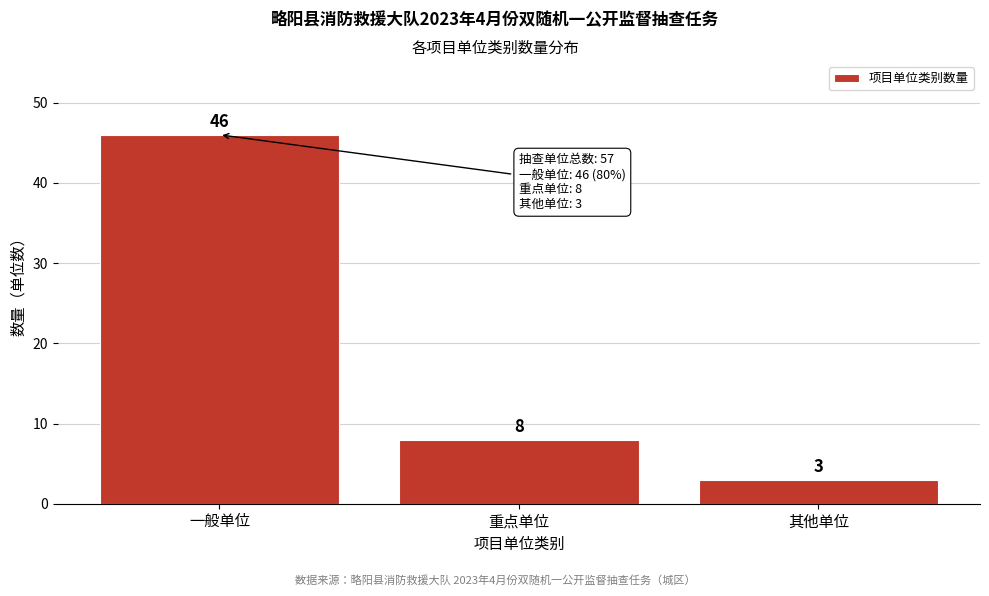

Reading left to right, what are all the values shown in this chart?

一般单位=46	重点单位=8	其他单位=3